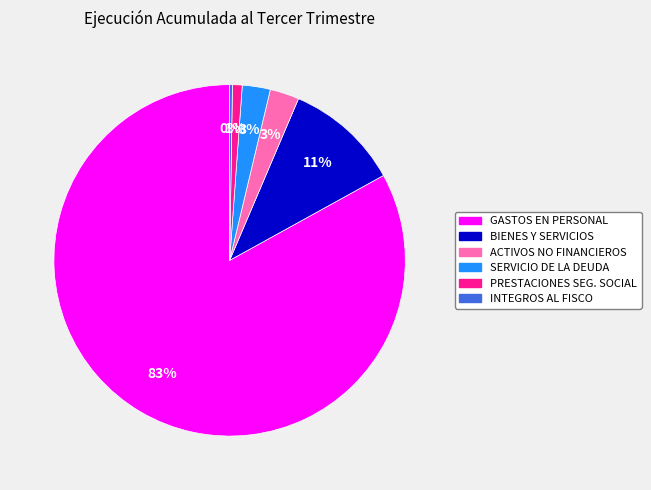

Is there any slice that represents more than half of the pie?

Yes